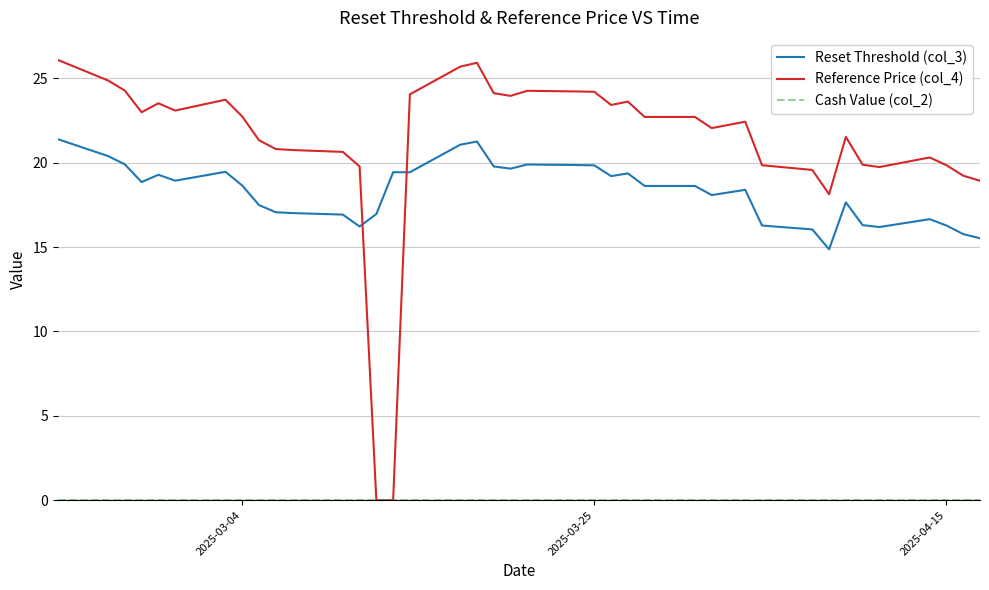

What is the highest value of the Reference Price (col_4) series?

26.1